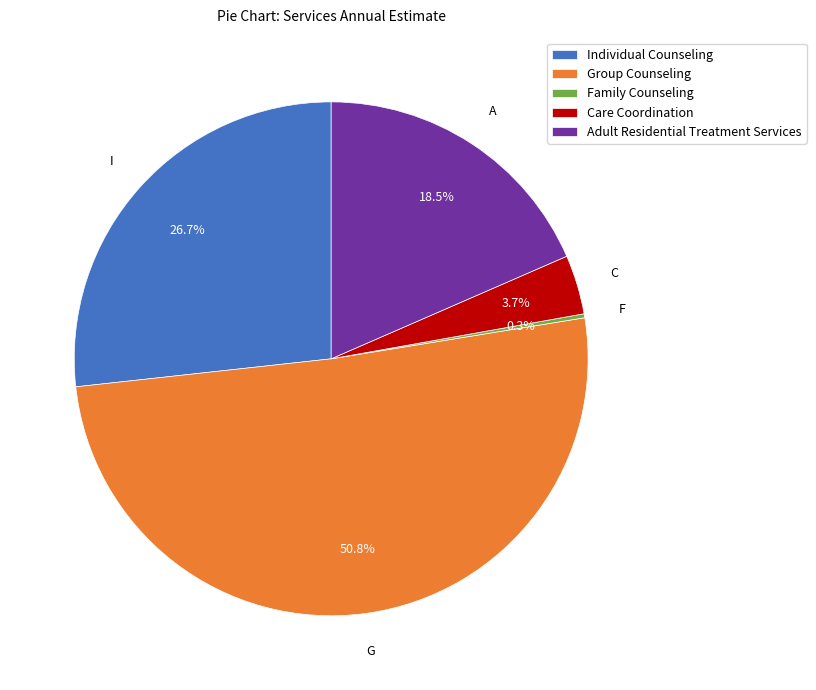

Is the sum of Care Coordination and Individual Counseling greater than half?

No